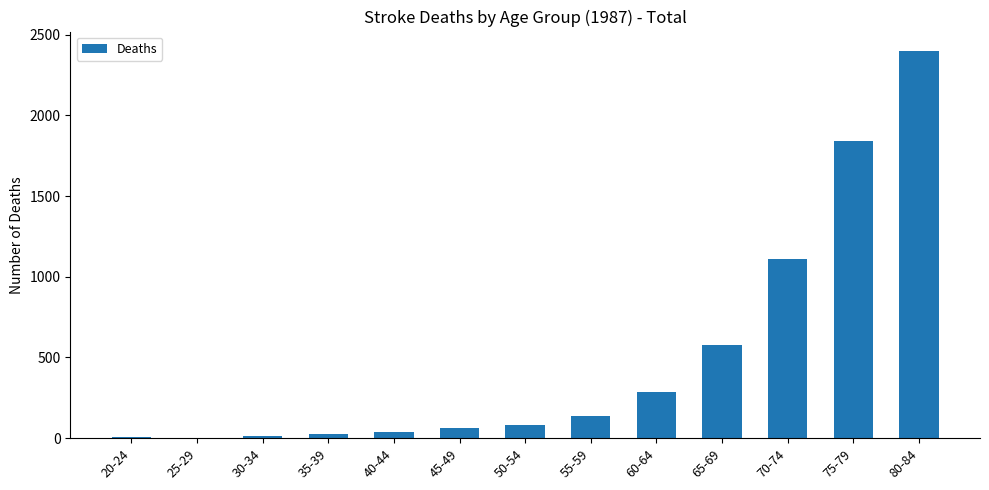

Where is the data nearest to the value 1201?

70-74